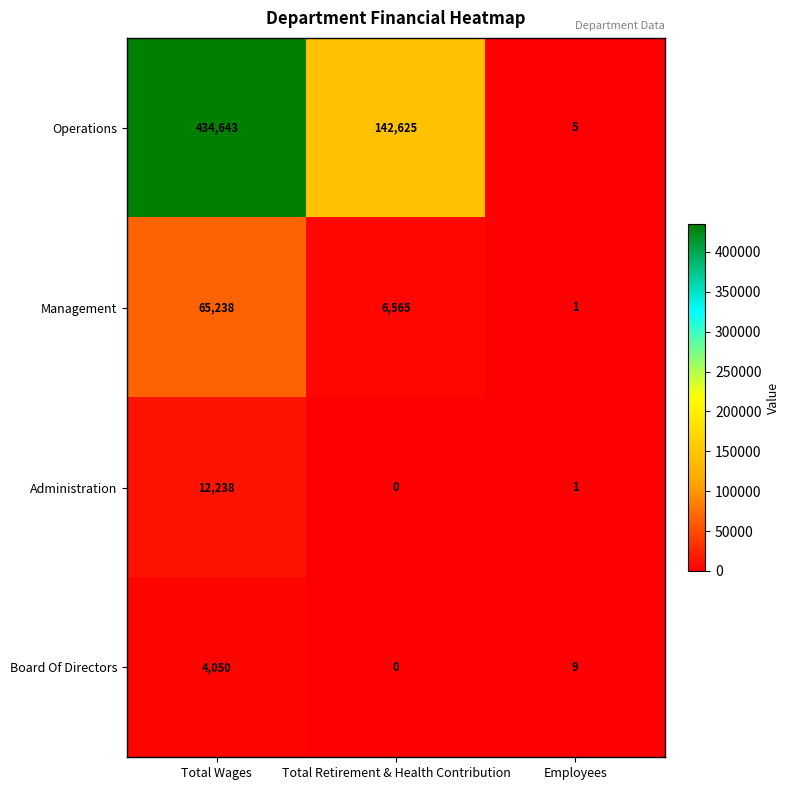

Which series has the widest spread of values?

Operations